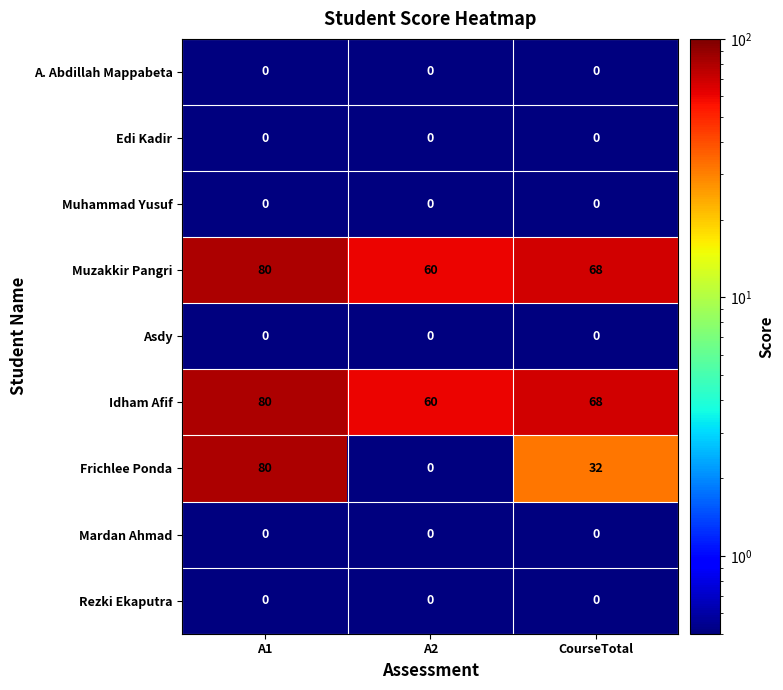

What is the average value of the Idham Afif series?

69